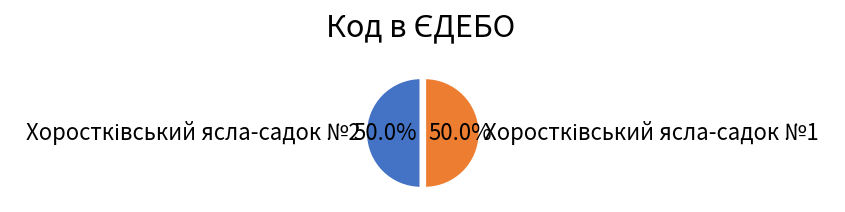

How many segments does this pie chart have?

2